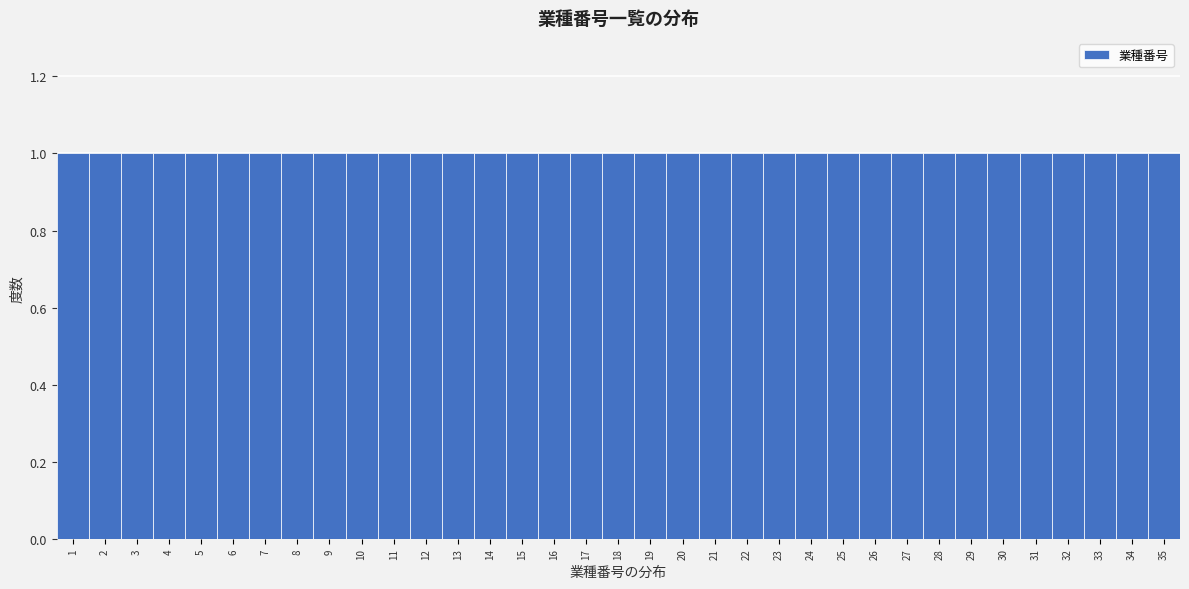

Reading left to right, transcribe this chart: for each bar, give the range it covers on the x-axis and its height. The values are not printed on the chart, so give them approximately, as read against the axis.

0.5 to 1.5: 1
1.5 to 2.5: 1
2.5 to 3.5: 1
3.5 to 4.5: 1
4.5 to 5.5: 1
5.5 to 6.5: 1
6.5 to 7.5: 1
7.5 to 8.5: 1
8.5 to 9.5: 1
9.5 to 10.5: 1
10.5 to 11.5: 1
11.5 to 12.5: 1
12.5 to 13.5: 1
13.5 to 14.5: 1
14.5 to 15.5: 1
15.5 to 16.5: 1
16.5 to 17.5: 1
17.5 to 18.5: 1
18.5 to 19.5: 1
19.5 to 20.5: 1
20.5 to 21.5: 1
21.5 to 22.5: 1
22.5 to 23.5: 1
23.5 to 24.5: 1
24.5 to 25.5: 1
25.5 to 26.5: 1
26.5 to 27.5: 1
27.5 to 28.5: 1
28.5 to 29.5: 1
29.5 to 30.5: 1
30.5 to 31.5: 1
31.5 to 32.5: 1
32.5 to 33.5: 1
33.5 to 34.5: 1
34.5 to 35.5: 1